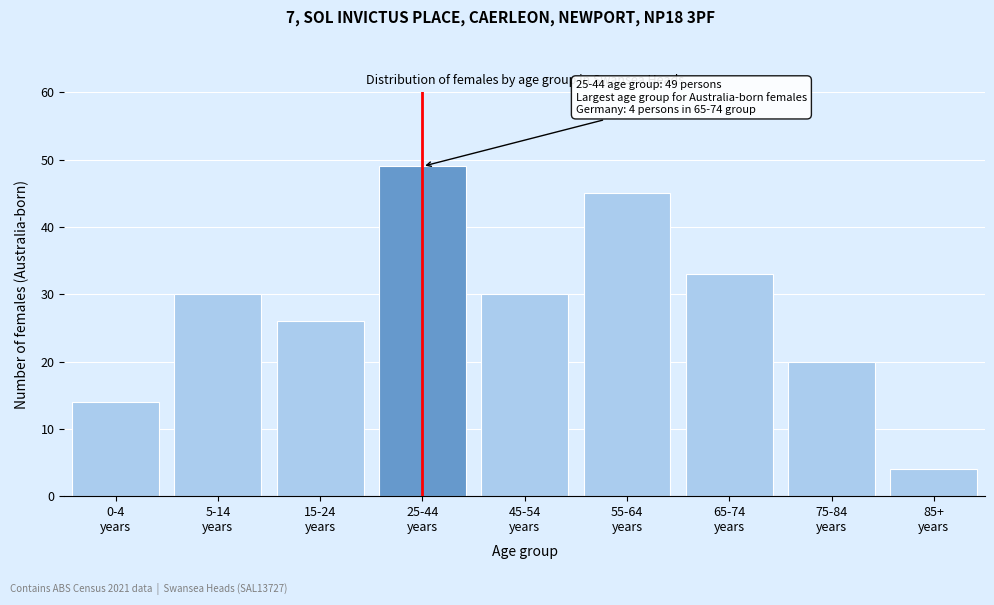

Reading left to right, extract all data points from this chart.

14	30	26	49	30	45	33	20	4